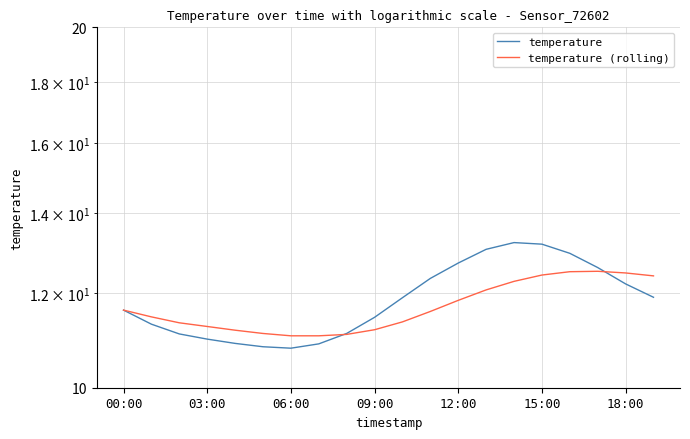

True or false: temperature has more than 2 interior local peaks.

False